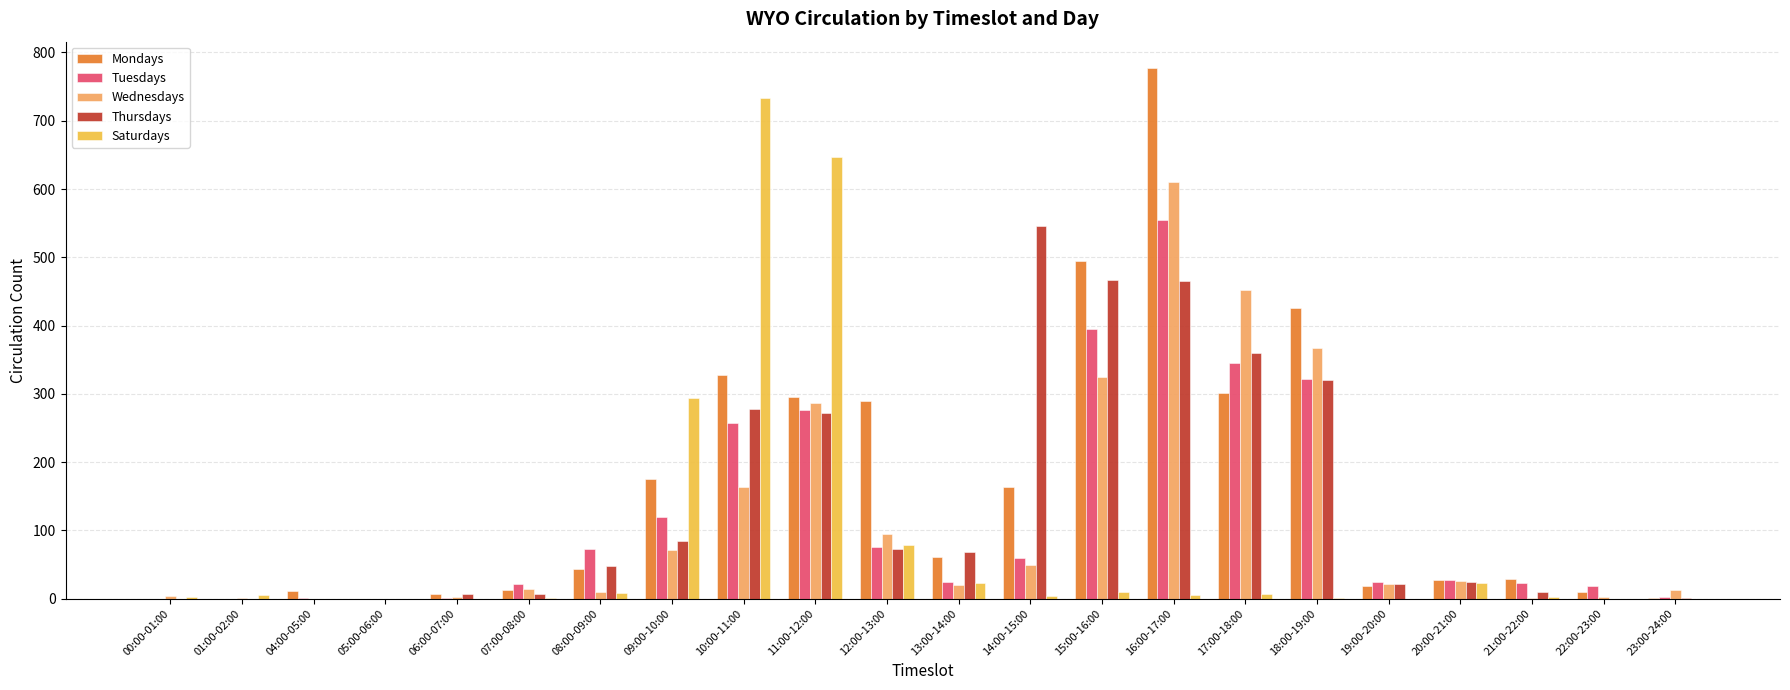

How many distinct data groups are displayed?

5